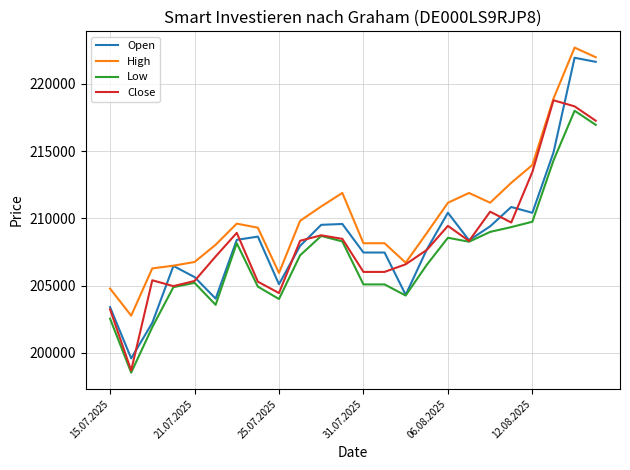

Which series has the largest total across all categories?

High